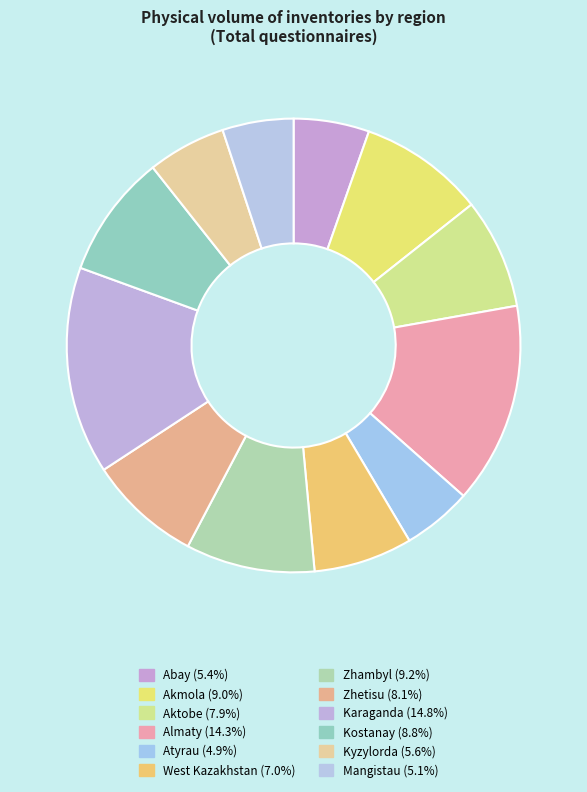

What percentage do Akmola and Zhetisu together represent?

17.0%